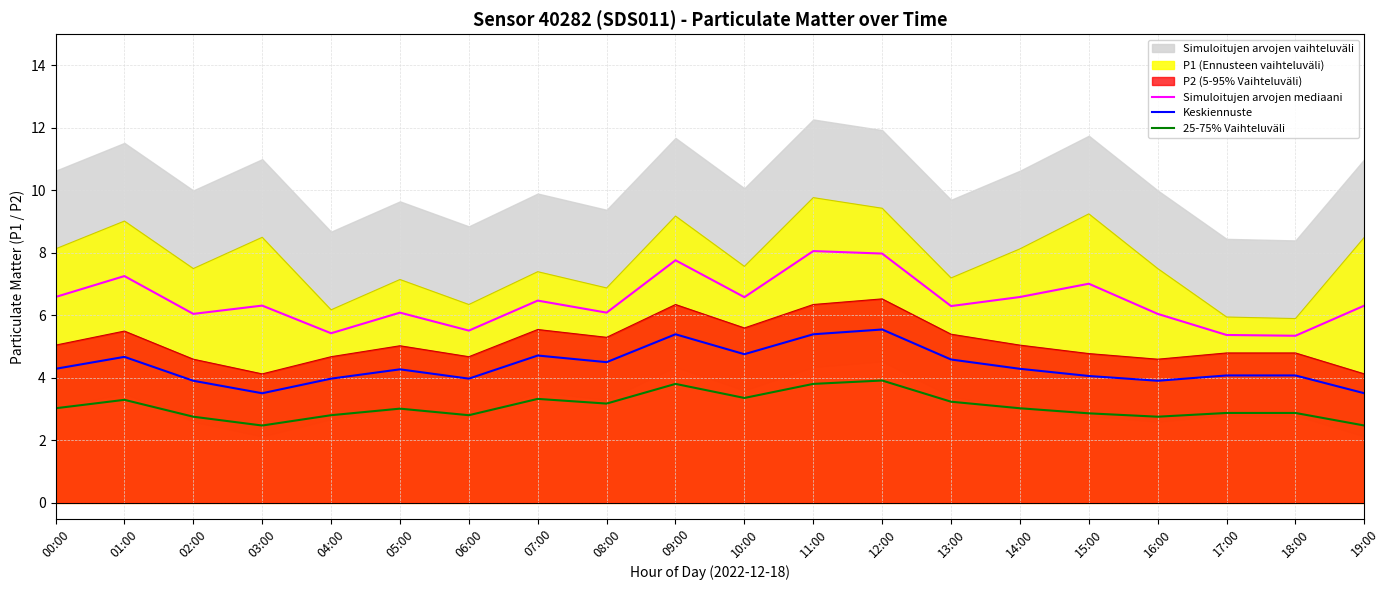

Is it true that Simuloitujen arvojen mediaani equals 9.3 at 05:00?

False